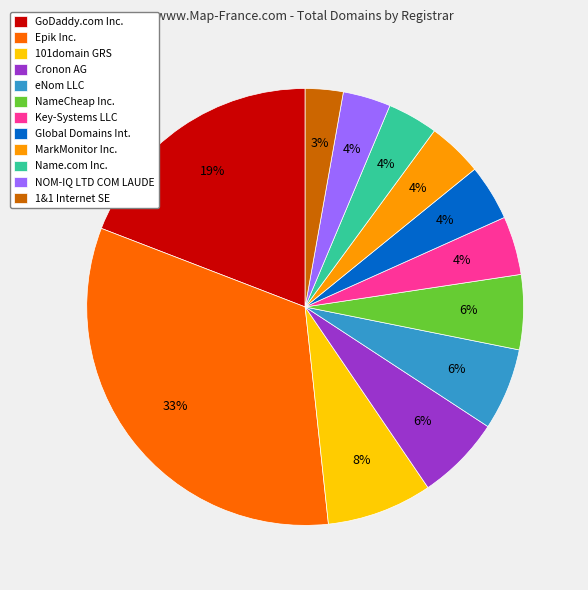

How many segments does this pie chart have?

12